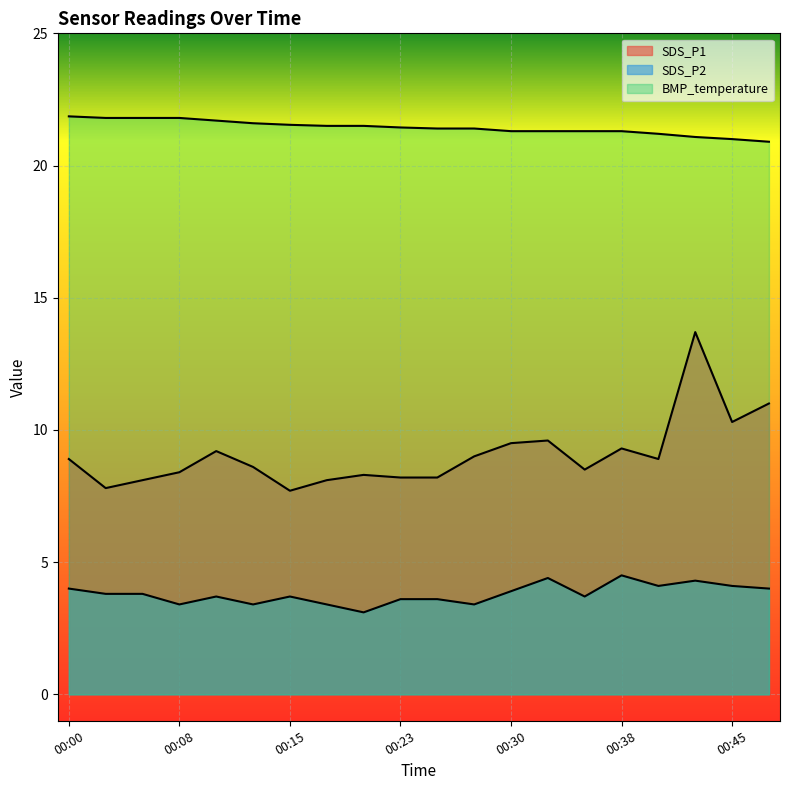

True or false: SDS_P1 and SDS_P2 cross at least once.

False